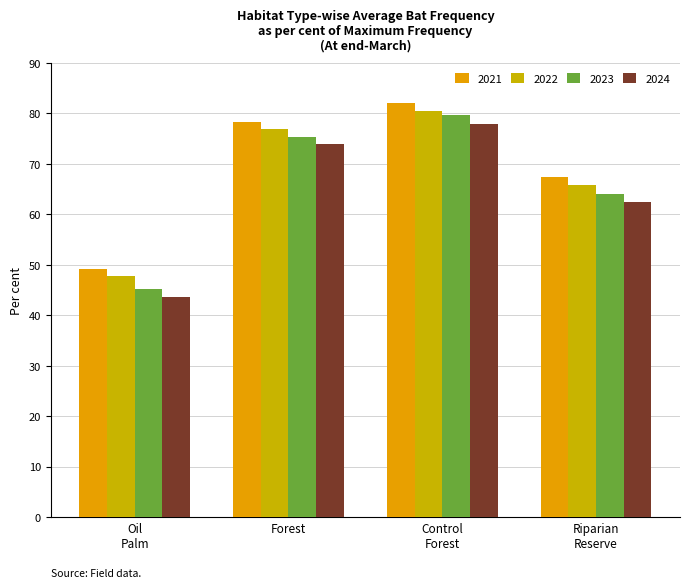

How many values in the 2022 series exceed 76?

2